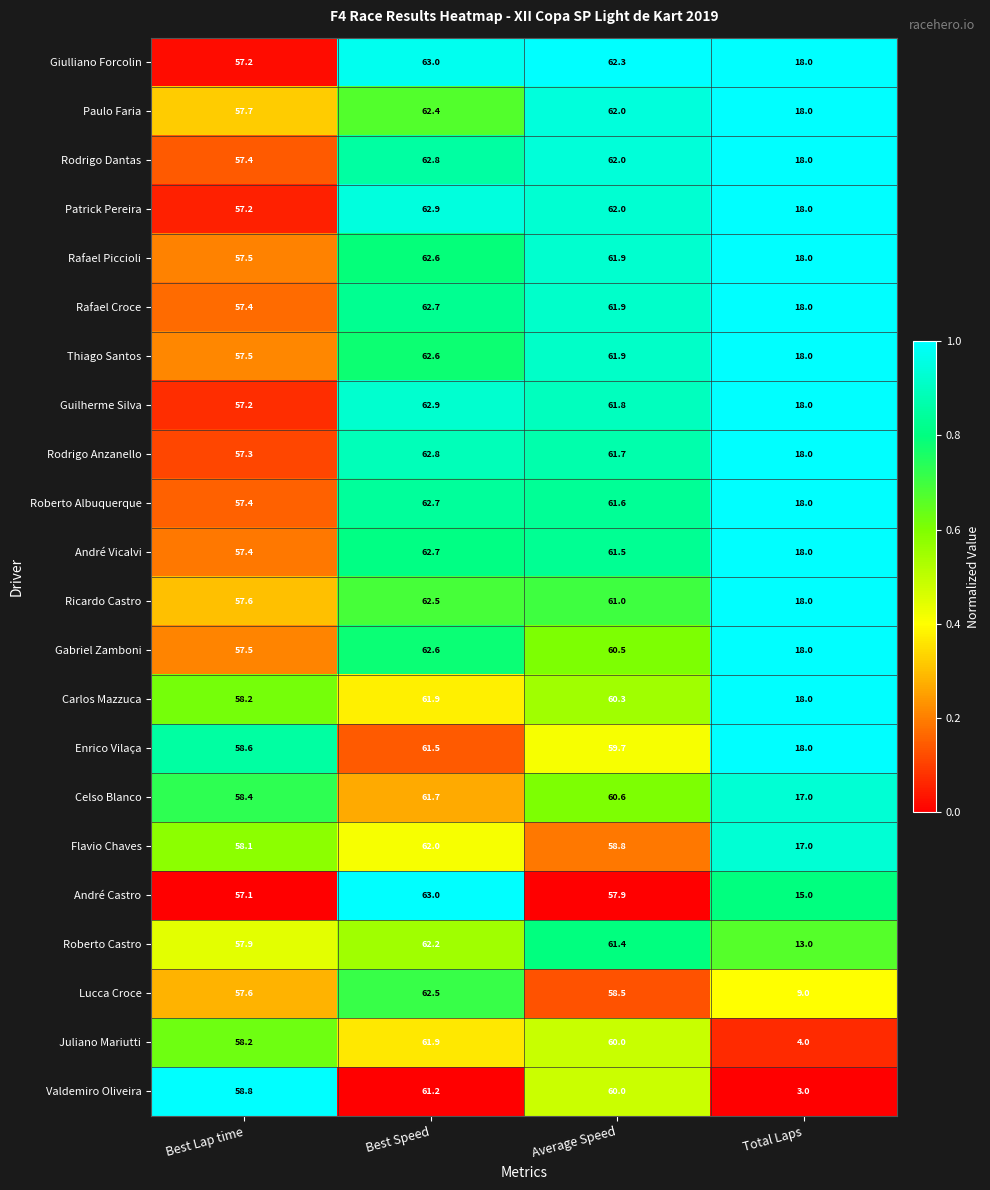

What is the difference between the maximum and minimum values in the Rodrigo Anzanello series?

44.8